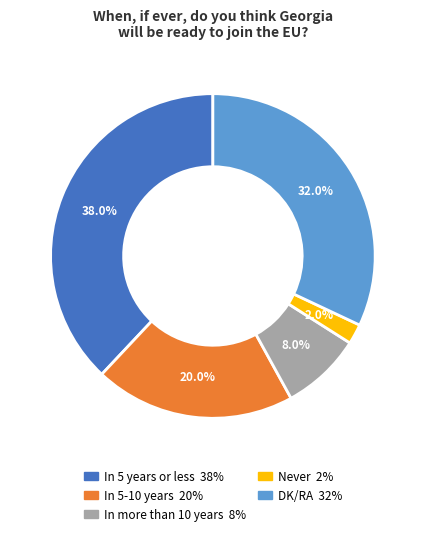

To the nearest percent, what percentage of the pie is In 5-10 years?

20%